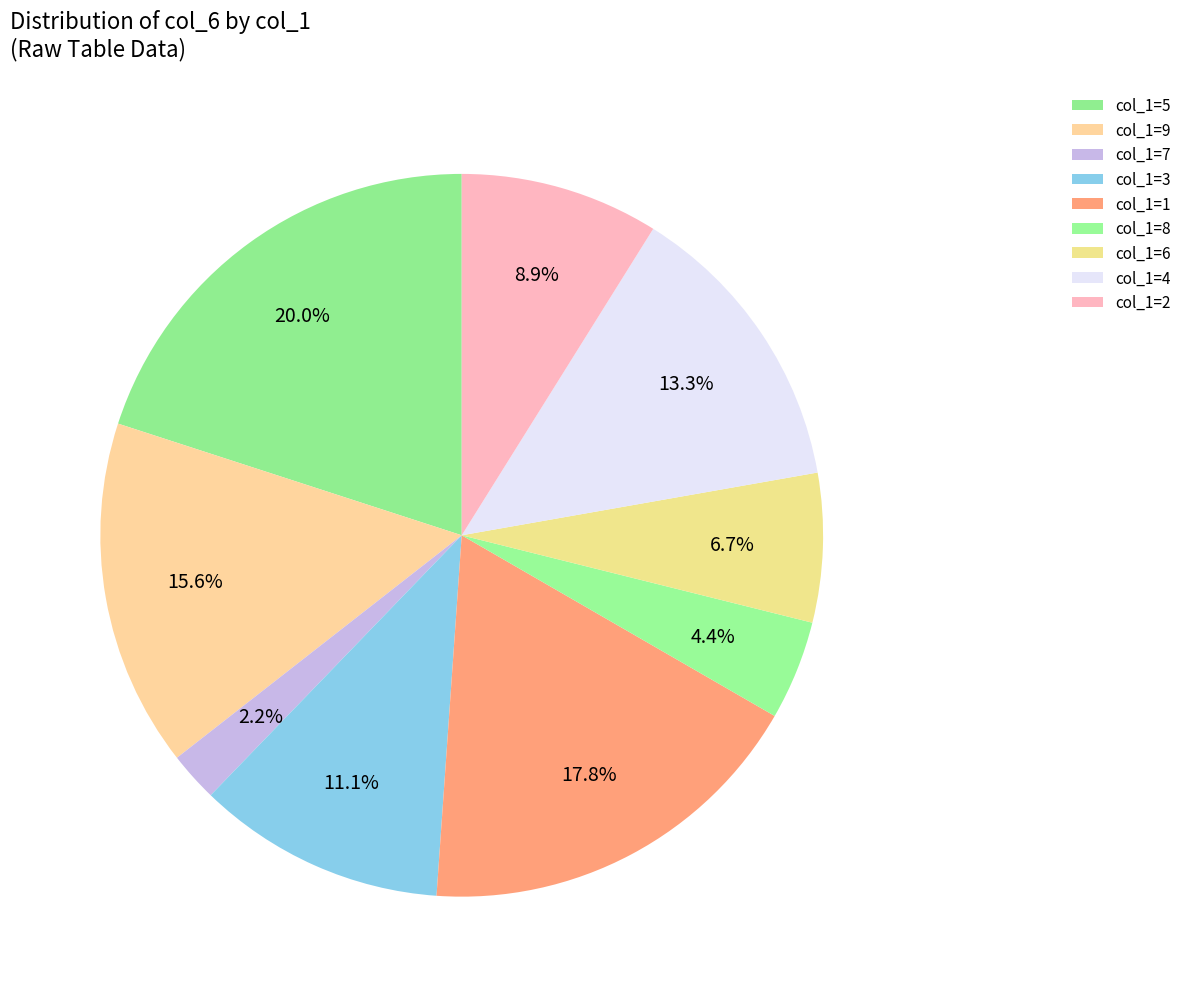

Rank the categories by value from highest to lowest.

5, 1, 9, 4, 3, 2, 6, 8, 7